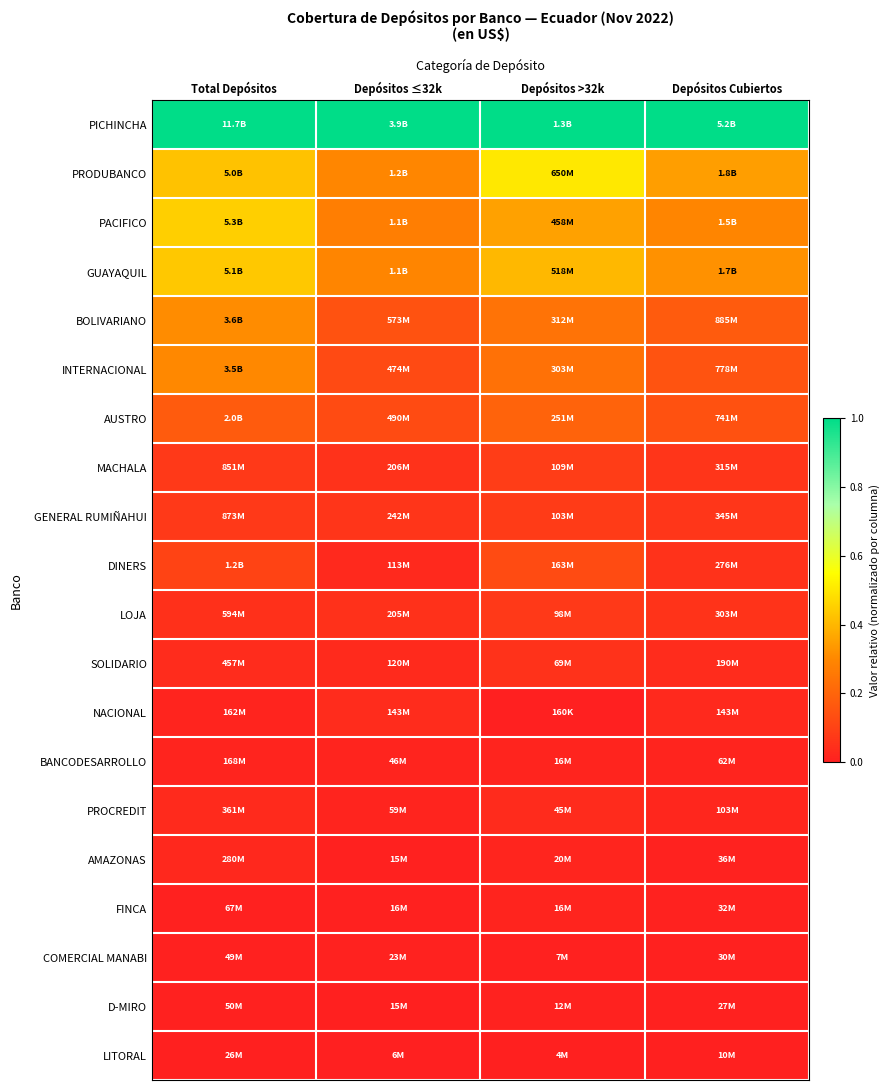

Reading left to right, what are all the values shown in this chart?

PICHINCHA: Total Depósitos=1.0	Depósitos ≤32k=1.0	Depósitos >32k=1.0	Depósitos Cubiertos=1.0
PRODUBANCO: Total Depósitos=0.4	Depósitos ≤32k=0.3	Depósitos >32k=0.5	Depósitos Cubiertos=0.3
PACIFICO: Total Depósitos=0.4	Depósitos ≤32k=0.3	Depósitos >32k=0.4	Depósitos Cubiertos=0.3
GUAYAQUIL: Total Depósitos=0.4	Depósitos ≤32k=0.3	Depósitos >32k=0.4	Depósitos Cubiertos=0.3
BOLIVARIANO: Total Depósitos=0.3	Depósitos ≤32k=0.1	Depósitos >32k=0.2	Depósitos Cubiertos=0.2
INTERNACIONAL: Total Depósitos=0.3	Depósitos ≤32k=0.1	Depósitos >32k=0.2	Depósitos Cubiertos=0.1
AUSTRO: Total Depósitos=0.2	Depósitos ≤32k=0.1	Depósitos >32k=0.2	Depósitos Cubiertos=0.1
MACHALA: Total Depósitos=0.1	Depósitos ≤32k=0.1	Depósitos >32k=0.1	Depósitos Cubiertos=0.1
GENERAL RUMIÑAHUI: Total Depósitos=0.1	Depósitos ≤32k=0.1	Depósitos >32k=0.1	Depósitos Cubiertos=0.1
DINERS: Total Depósitos=0.1	Depósitos ≤32k=0.0	Depósitos >32k=0.1	Depósitos Cubiertos=0.1
LOJA: Total Depósitos=0.1	Depósitos ≤32k=0.1	Depósitos >32k=0.1	Depósitos Cubiertos=0.1
SOLIDARIO: Total Depósitos=0.0	Depósitos ≤32k=0.0	Depósitos >32k=0.1	Depósitos Cubiertos=0.0
NACIONAL: Total Depósitos=0.0	Depósitos ≤32k=0.0	Depósitos >32k=0.0	Depósitos Cubiertos=0.0
BANCODESARROLLO: Total Depósitos=0.0	Depósitos ≤32k=0.0	Depósitos >32k=0.0	Depósitos Cubiertos=0.0
PROCREDIT: Total Depósitos=0.0	Depósitos ≤32k=0.0	Depósitos >32k=0.0	Depósitos Cubiertos=0.0
AMAZONAS: Total Depósitos=0.0	Depósitos ≤32k=0.0	Depósitos >32k=0.0	Depósitos Cubiertos=0.0
FINCA: Total Depósitos=0.0	Depósitos ≤32k=0.0	Depósitos >32k=0.0	Depósitos Cubiertos=0.0
COMERCIAL MANABI: Total Depósitos=0.0	Depósitos ≤32k=0.0	Depósitos >32k=0.0	Depósitos Cubiertos=0.0
D-MIRO: Total Depósitos=0.0	Depósitos ≤32k=0.0	Depósitos >32k=0.0	Depósitos Cubiertos=0.0
LITORAL: Total Depósitos=0.0	Depósitos ≤32k=0.0	Depósitos >32k=0.0	Depósitos Cubiertos=0.0